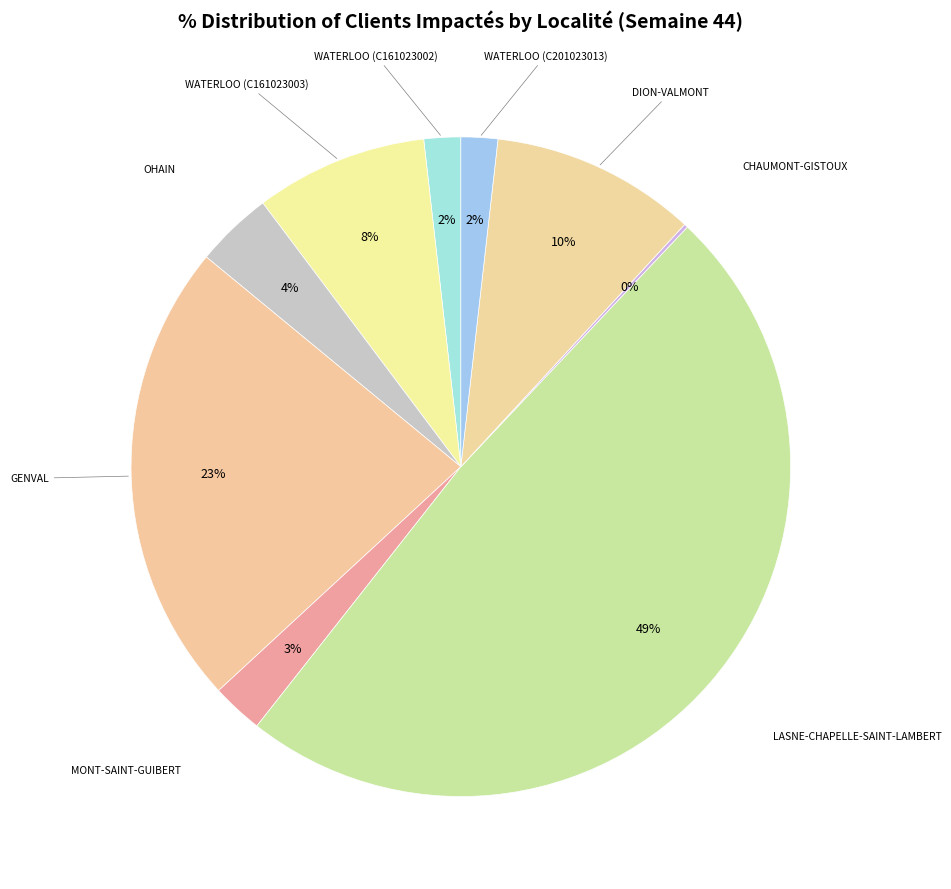

Is there any slice that represents more than half of the pie?

No